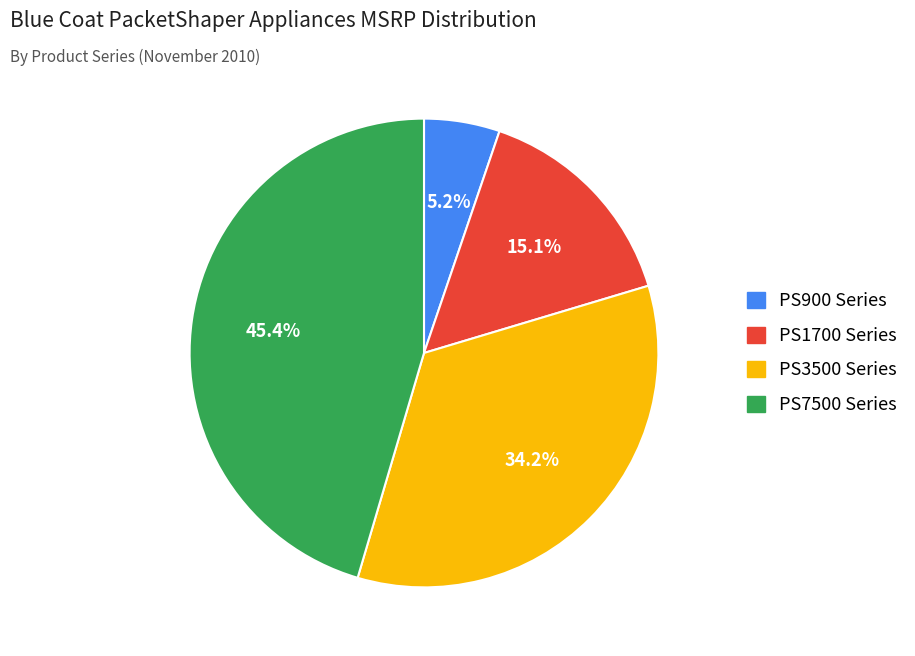

Is there any slice that represents more than half of the pie?

No